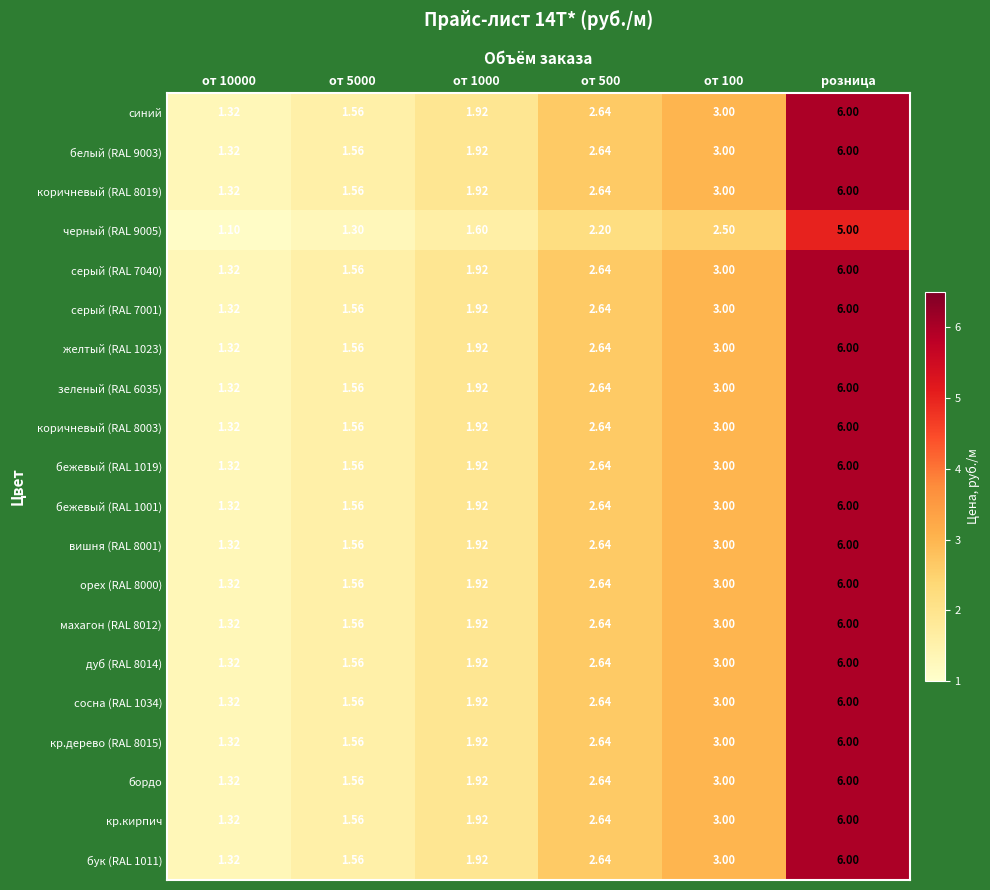

Is the value of желтый (RAL 1023) at от 5000 greater than the value of бежевый (RAL 1019) at от 10000?

Yes